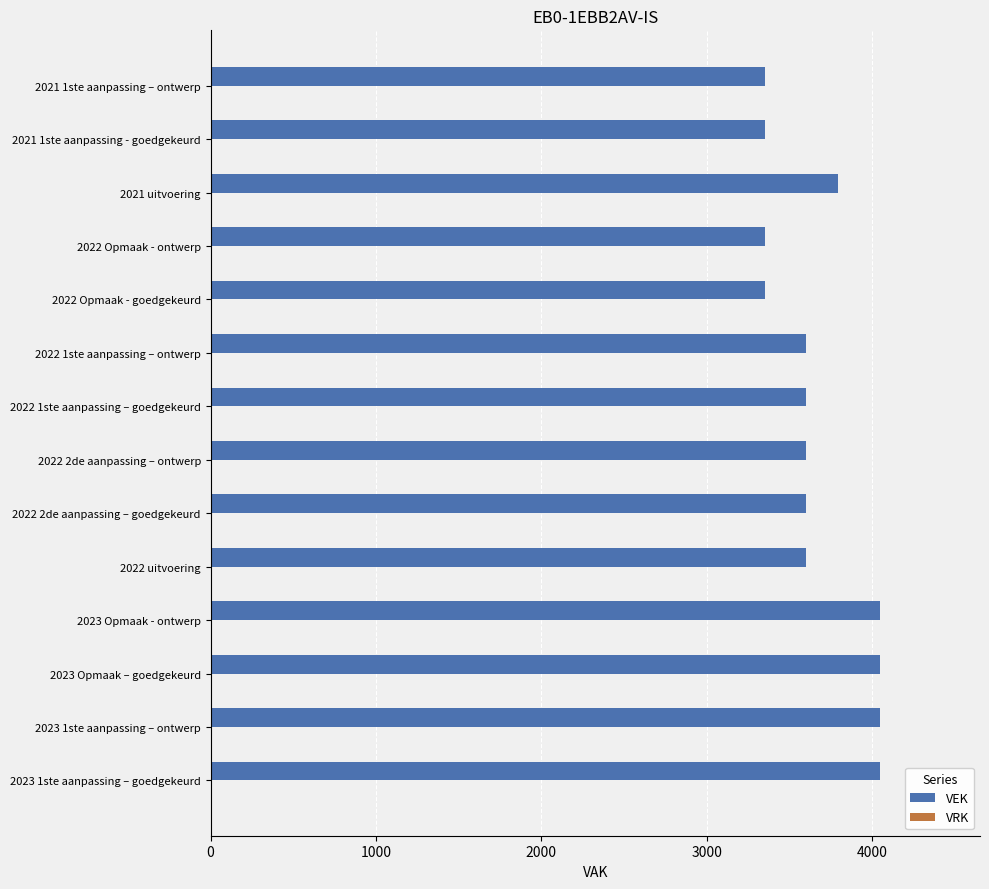

Count the number of categories in the chart.

14